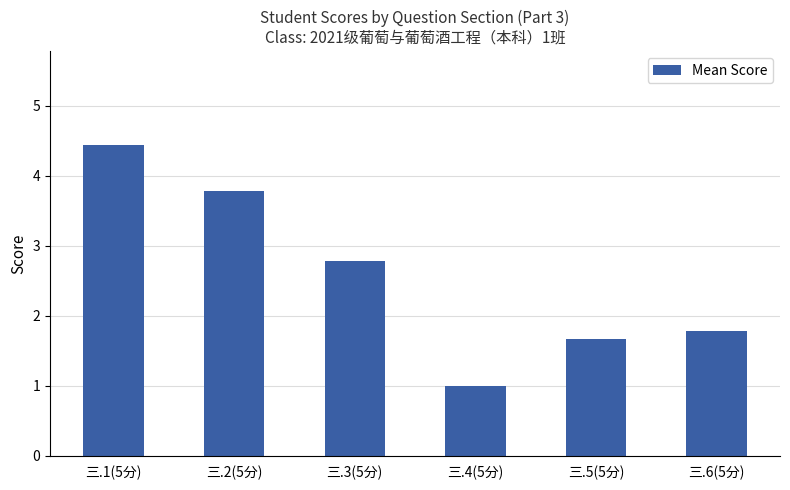

What is the sum of all values?

15.4